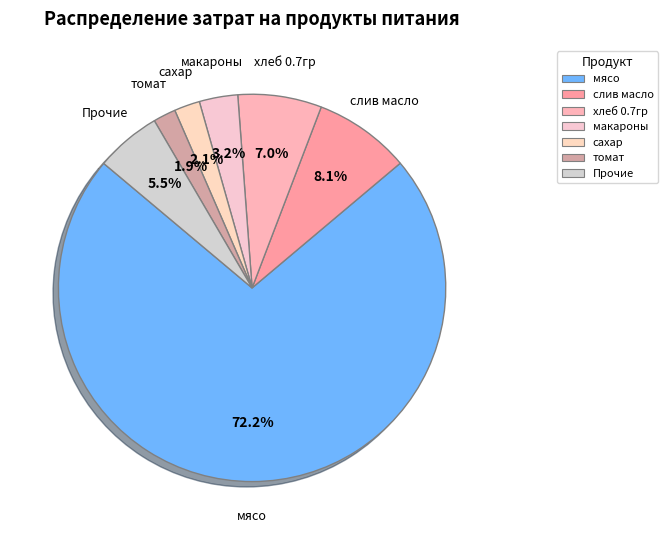

To the nearest percent, what is the average slice percentage?

14%